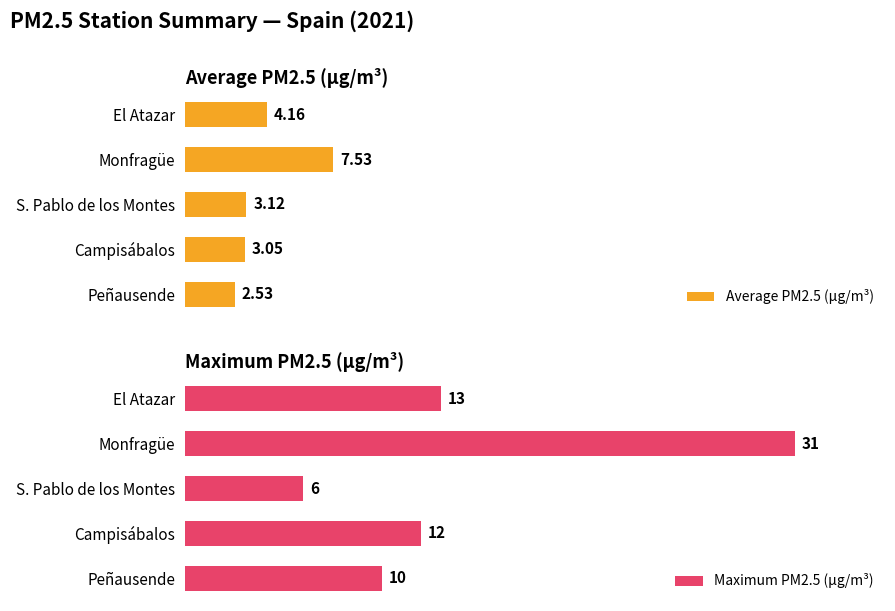

Which series has the widest spread of values?

Maximum PM2.5 (µg/m³)